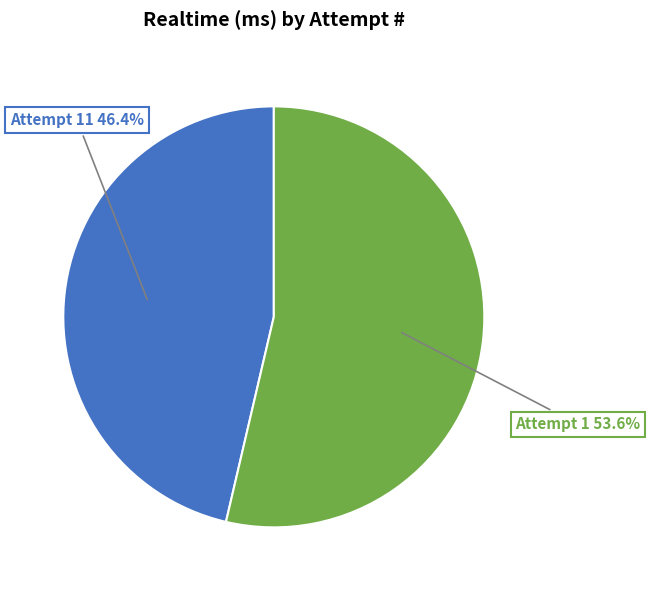

Does any single category account for the majority?

Yes